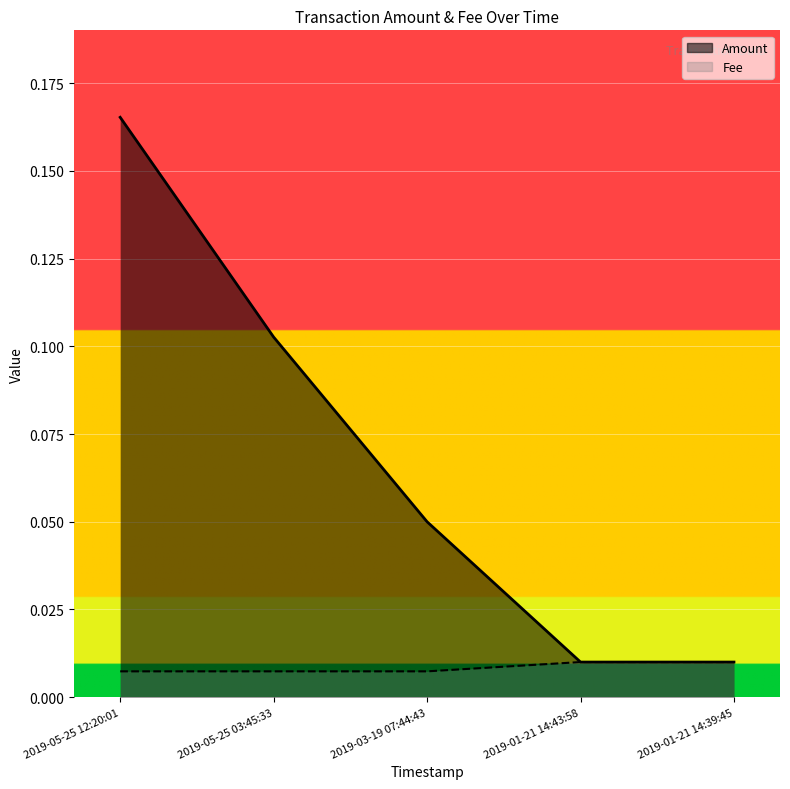

True or false: Amount and Fee cross at least once.

False